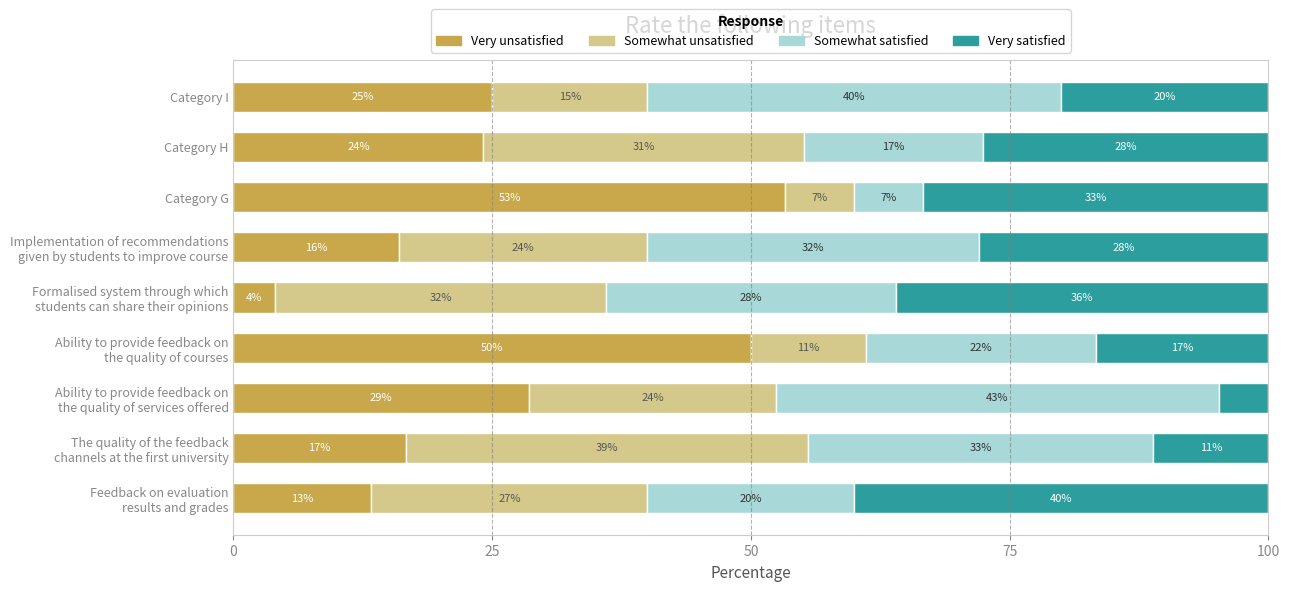

The Very unsatisfied series shows 7.5 at Category H. True or false?

False